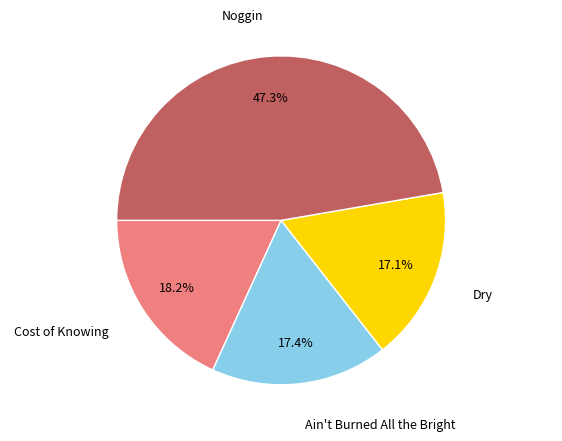

What percentage is the Dry slice, to the nearest percent?

17%